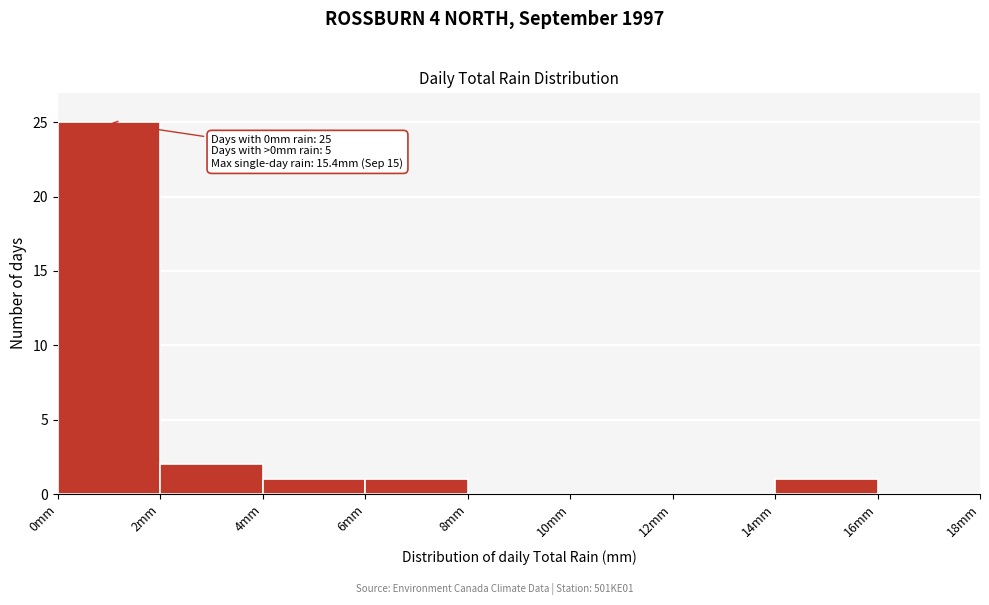

Over which range of the x-axis is the bar tallest?

0 to 2